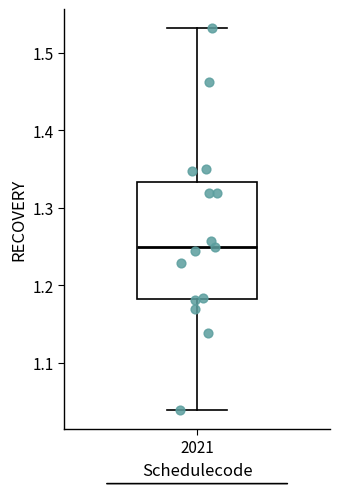

Transcribe this box plot: give where the median line is, the range the box spans, and where the two whiskers end, as read against the y-axis. The values are not printed on the chart, so give them approximately, as read against the axis.

median 1.25, box 1.18 to 1.33, whiskers 1.04 to 1.53